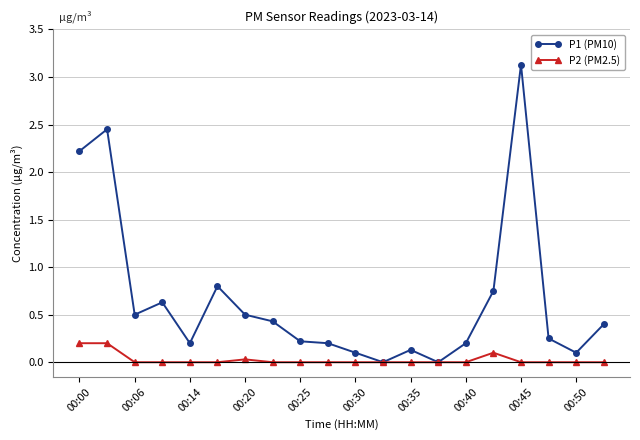

True or false: P2 (PM2.5) has more than 0 points higher than both neighbors.

True